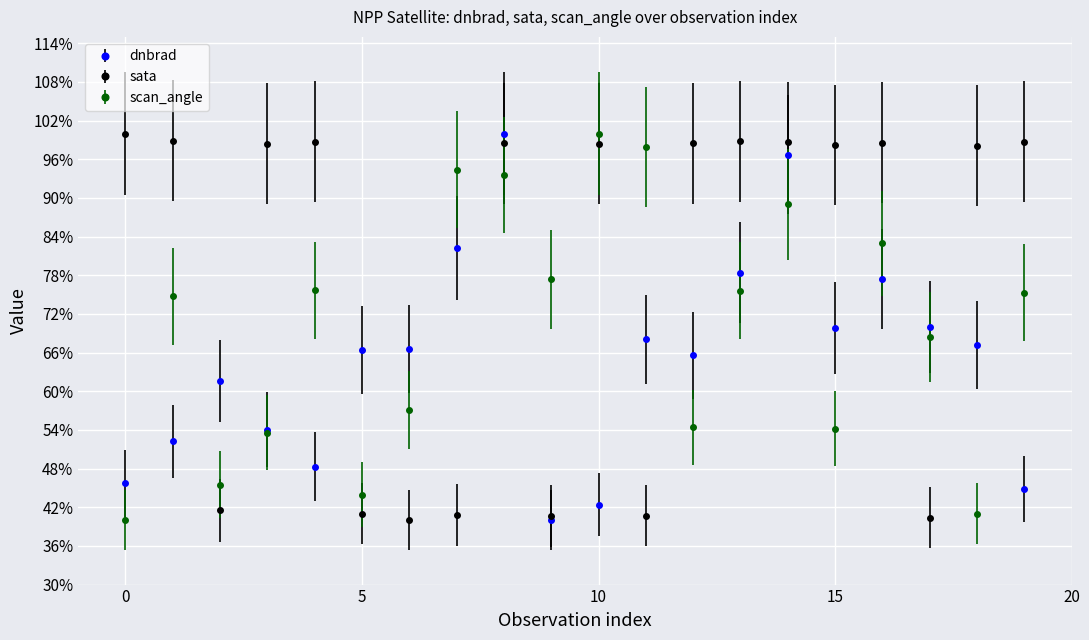

True or false: sata and scan_angle cross at least once.

True